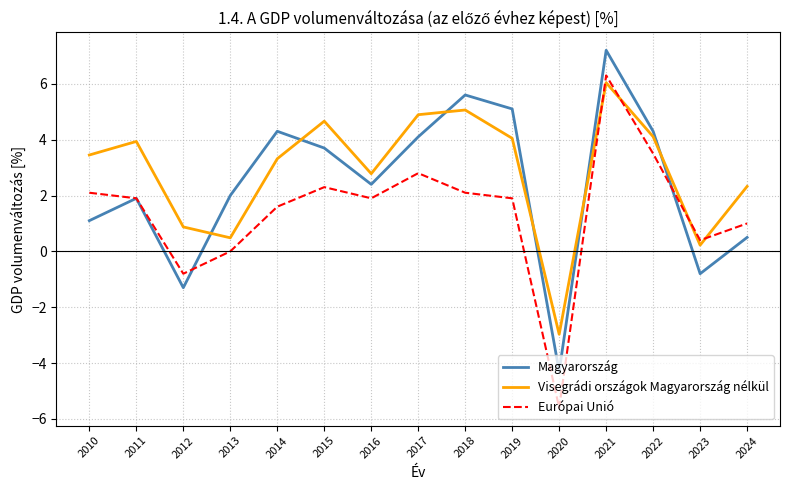

True or false: Visegrádi országok Magyarország nélkül and Magyarország cross at least once.

True